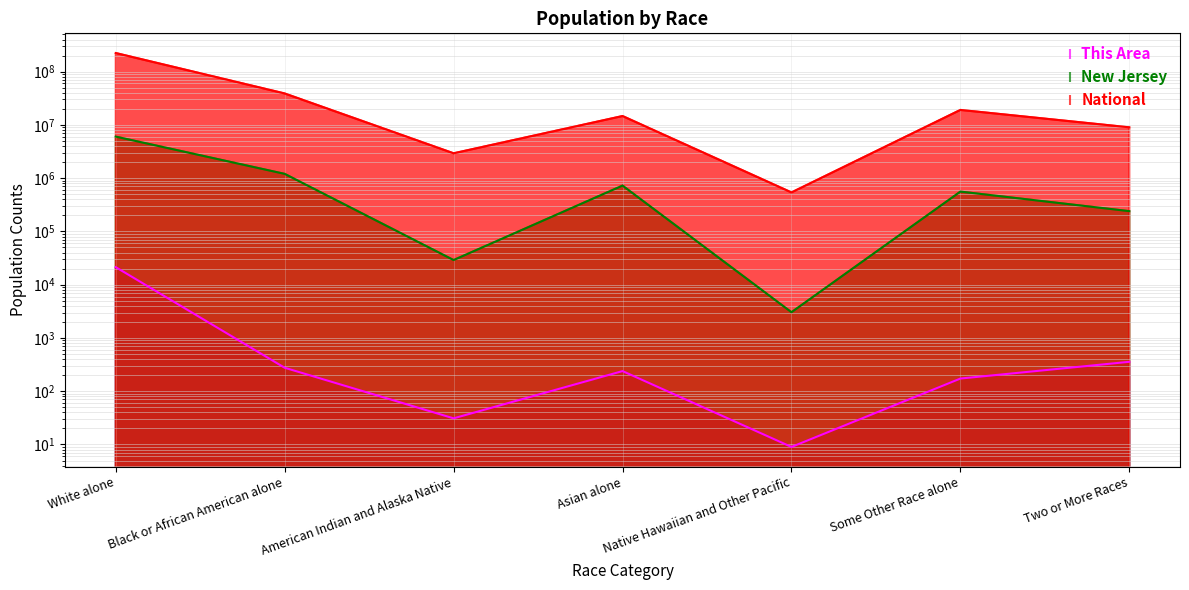

Between American Indian and Alaska Native and Black or African American alone, which is larger?

Black or African American alone